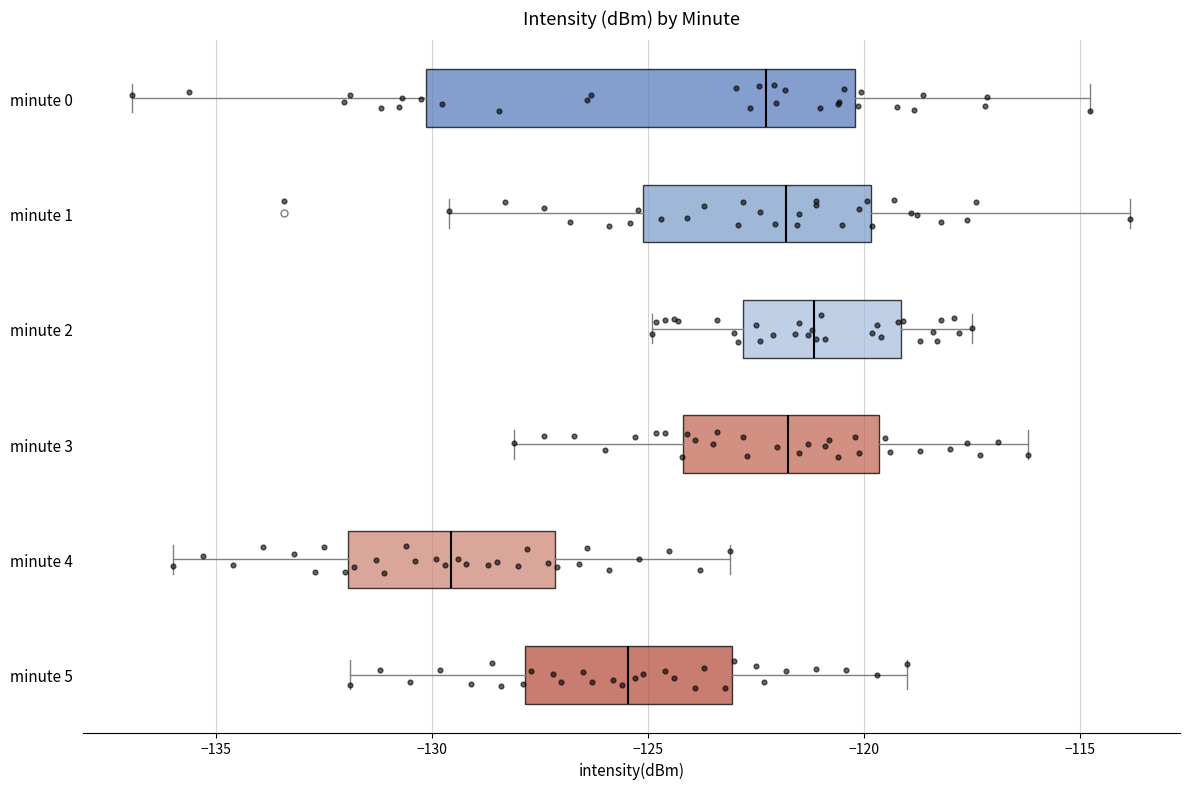

Comparing the boxes themselves (not the whiskers), which one is the widest?

minute 0